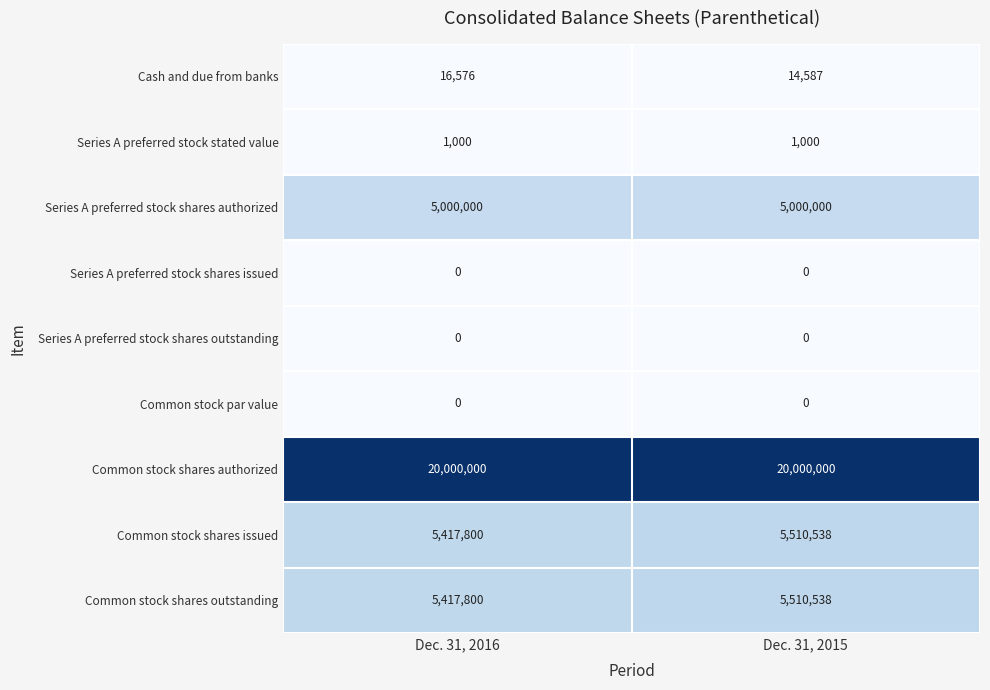

Which series has the largest total across all categories?

Common stock shares authorized